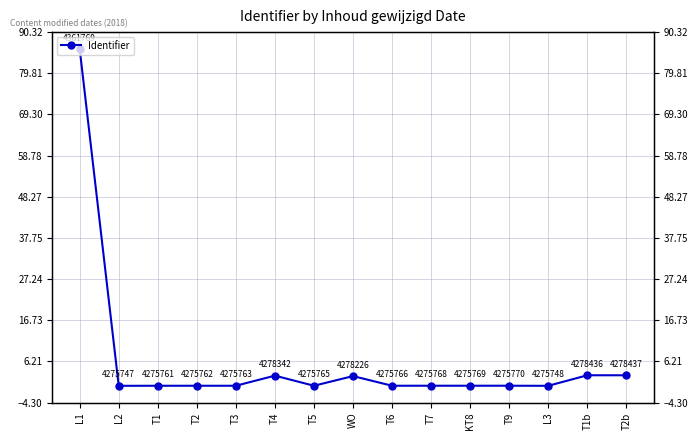

What is the difference between the values at L1 and T7?

86.0